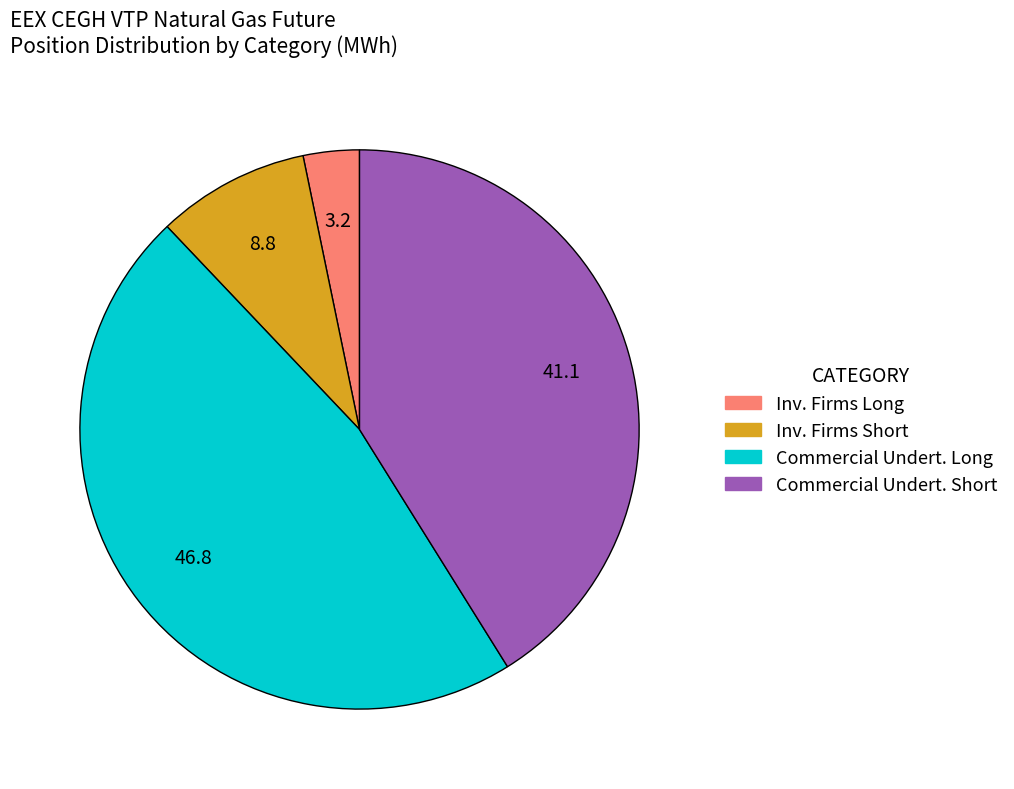

Is there any slice that represents more than half of the pie?

No